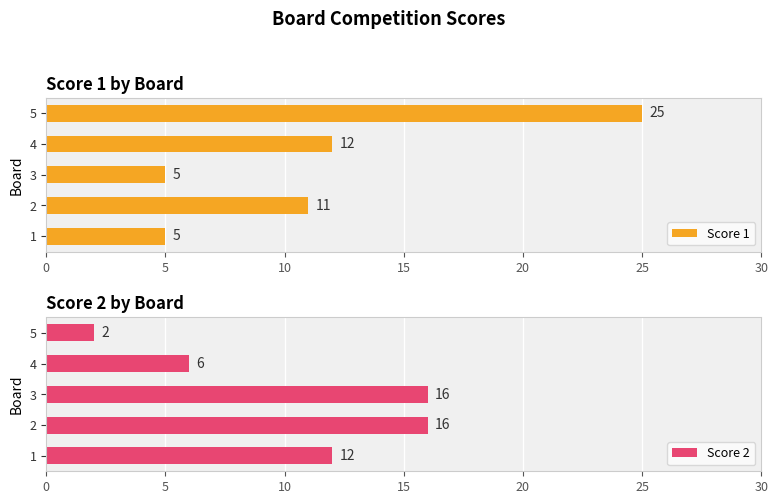

Is it true that Score 1 equals 9 at 1?

False